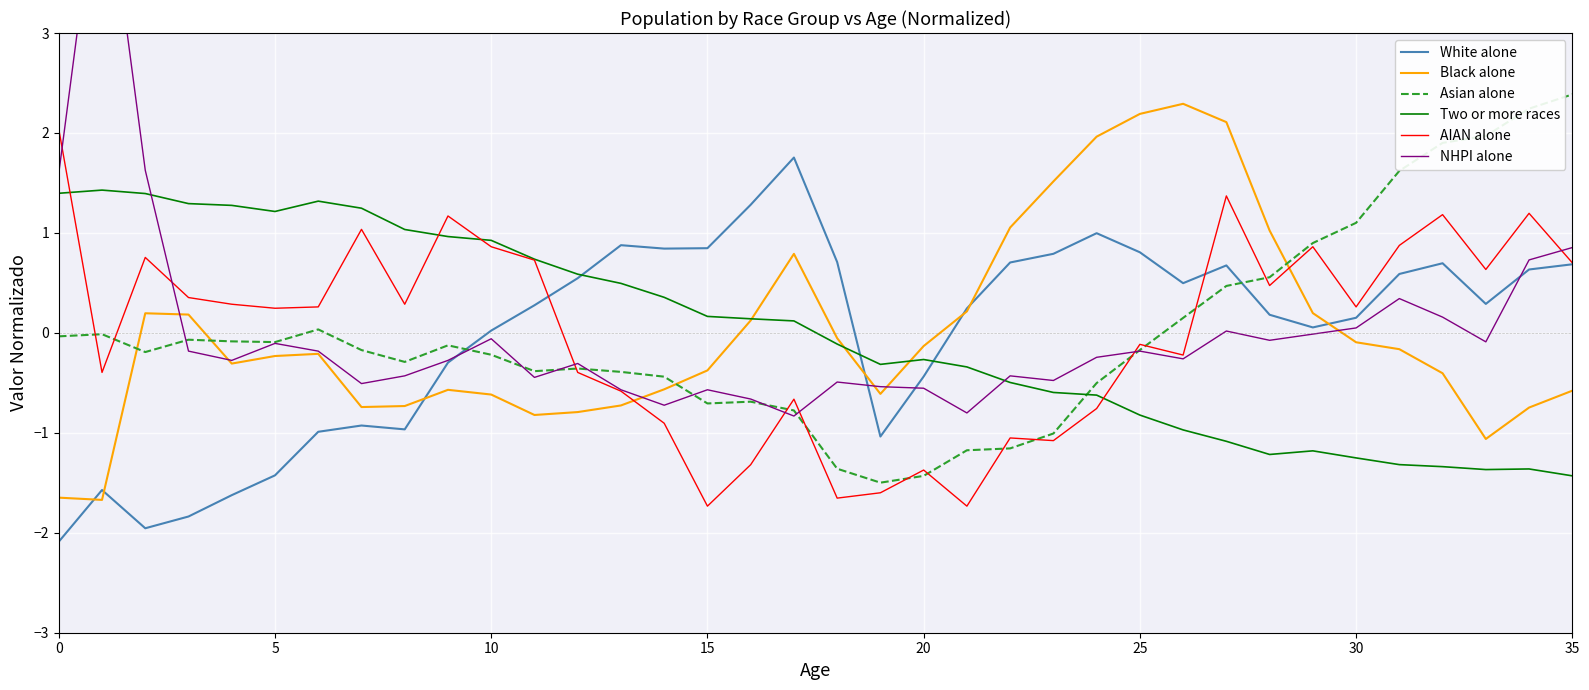

What is the maximum value for White alone?

1.8